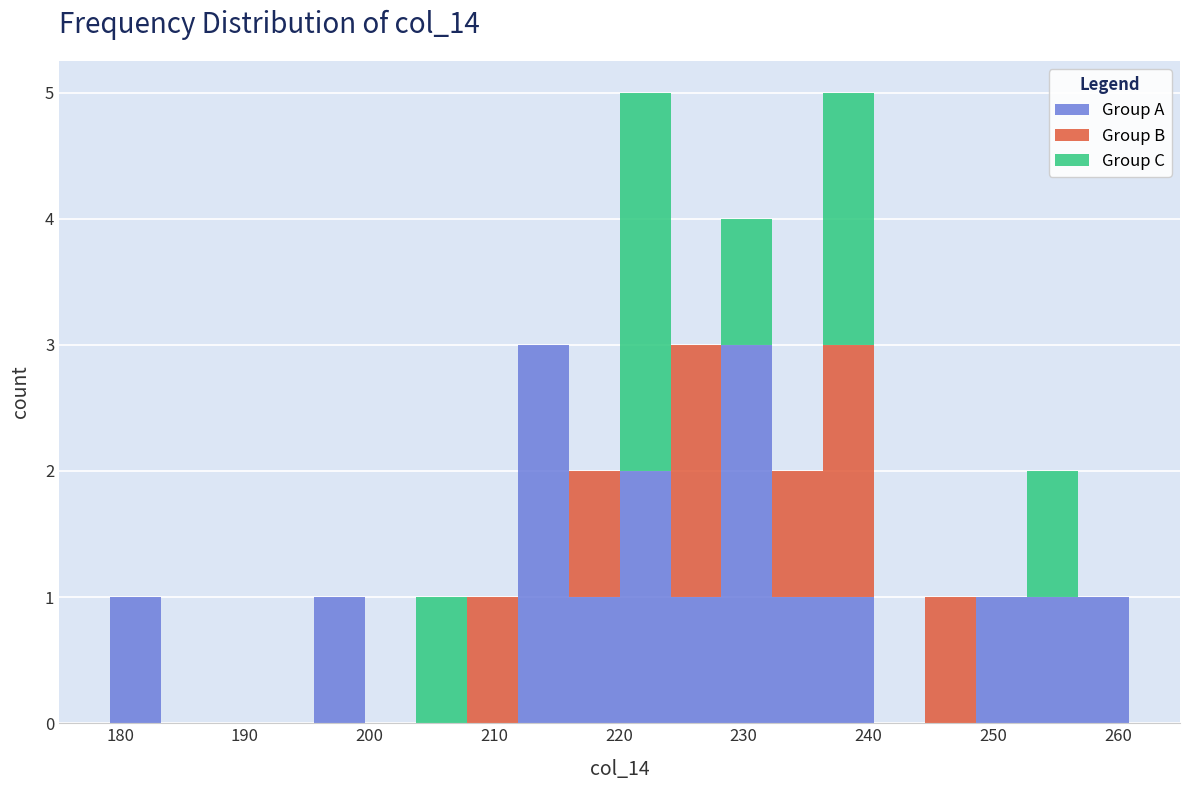

What is the total height of the stacked bar covering 196 to 200 on the x-axis? Neither the bar edges nor the heights are printed on the chart, so give them approximately, as read against the axes.

1